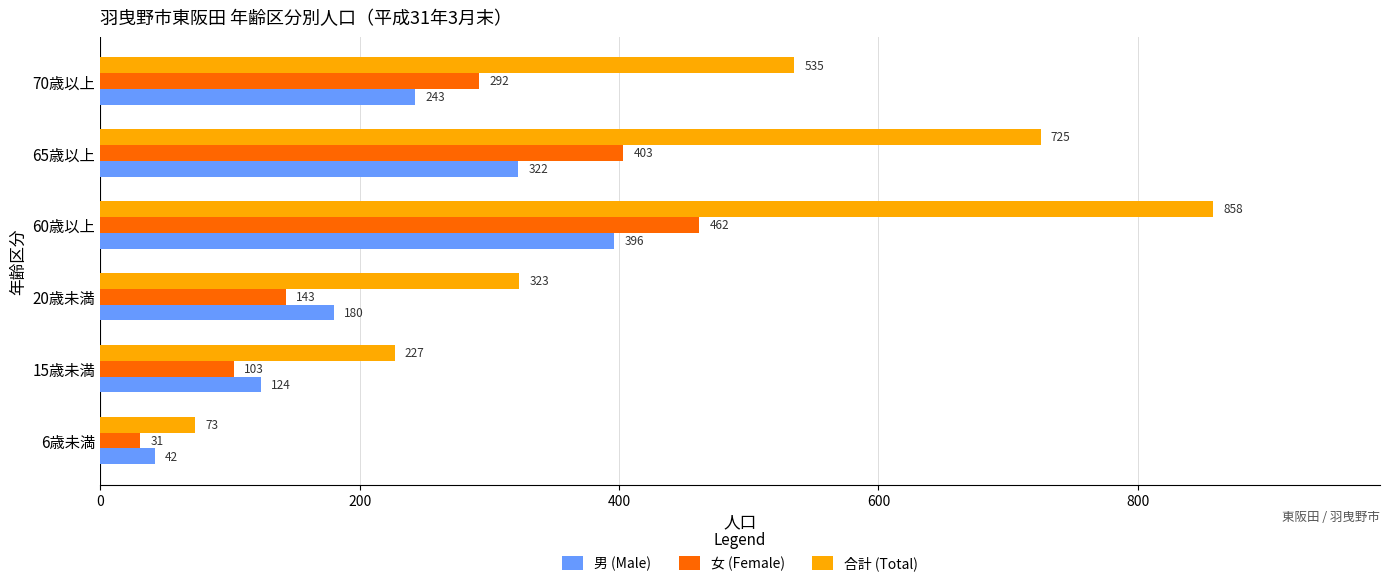

Which series has the largest total across all categories?

合計 (Total)